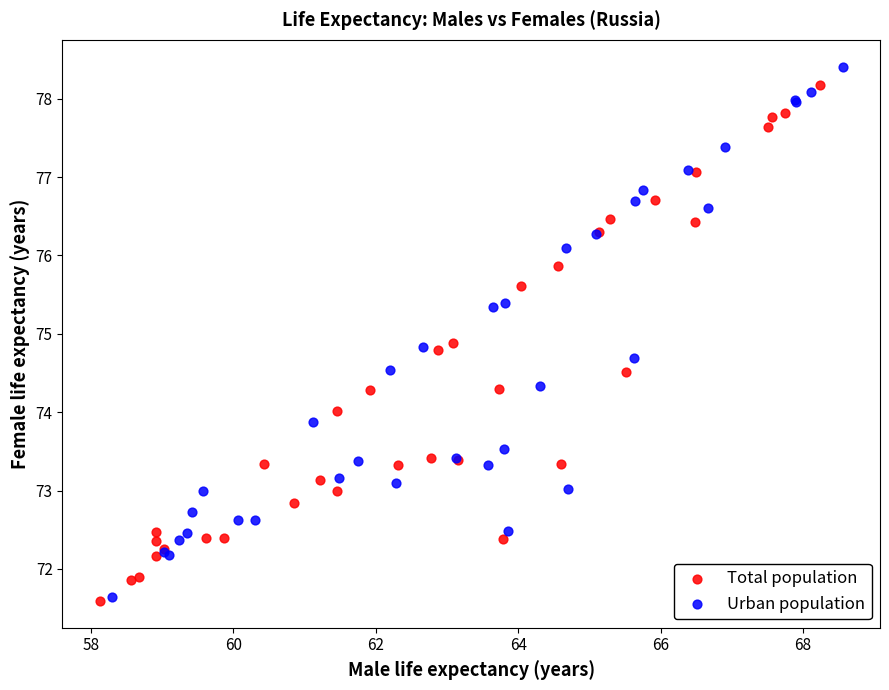

What are all the series names shown in the legend?

Total population, Urban population